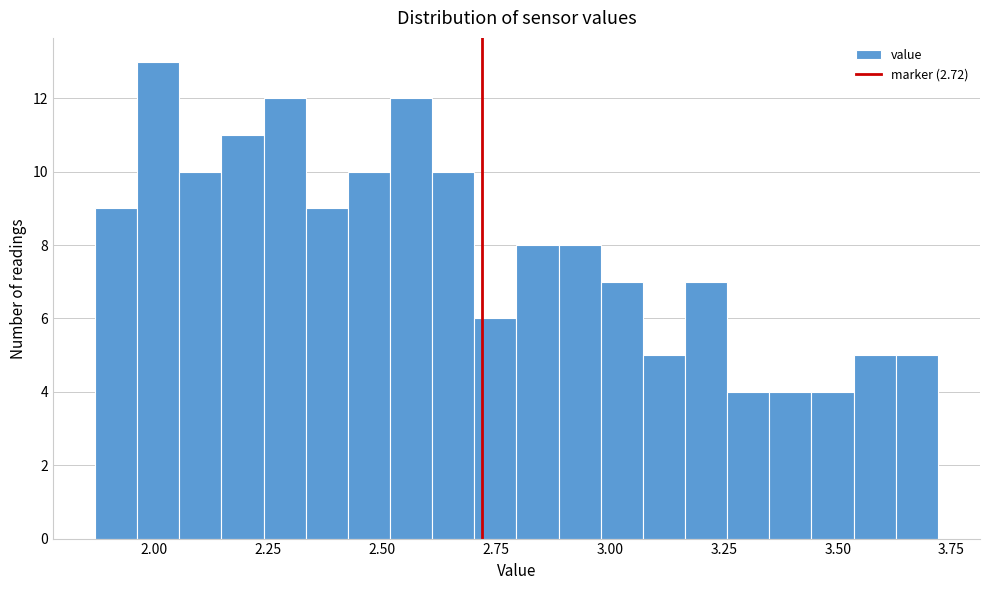

Read against the x-axis, roughly where is the centre of the tallest bar?

2.00